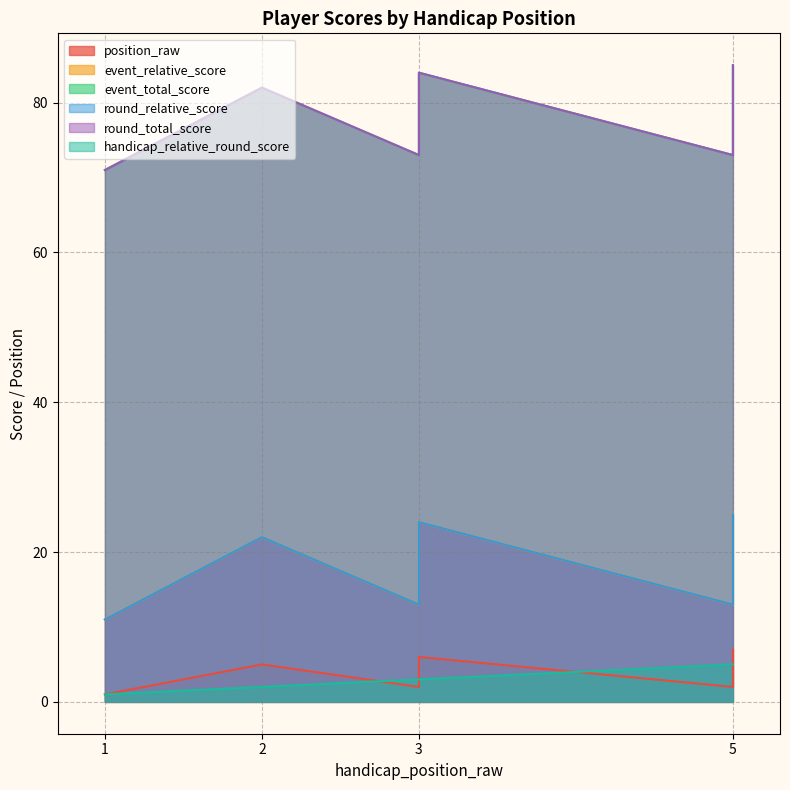

What is the difference between the second highest and minimum values in the event_relative_score series?

13